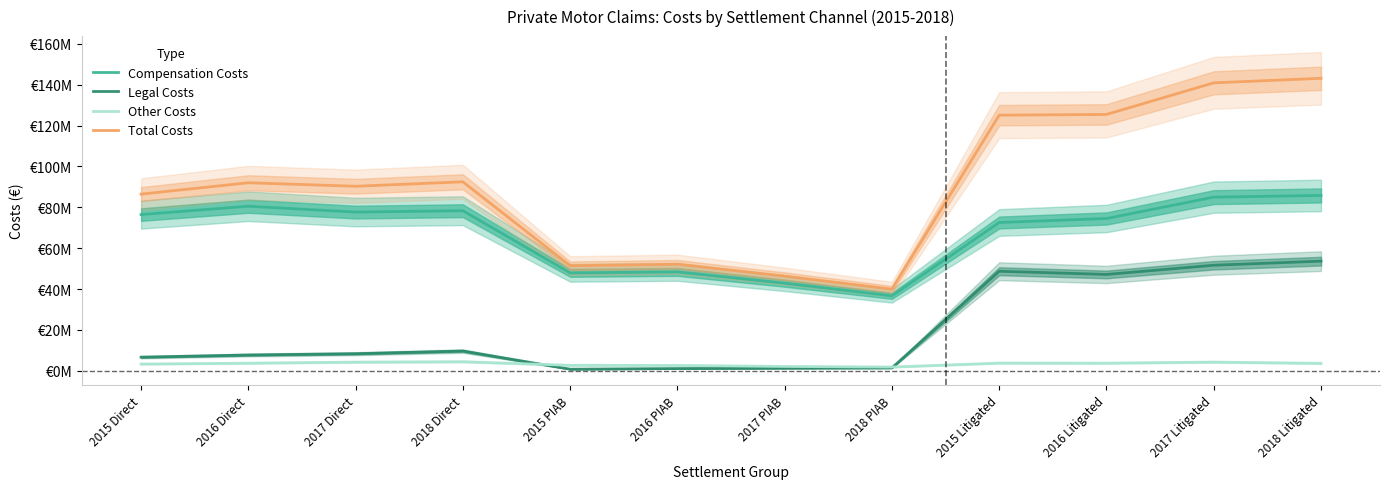

What position from the right is 2018 Direct?

9